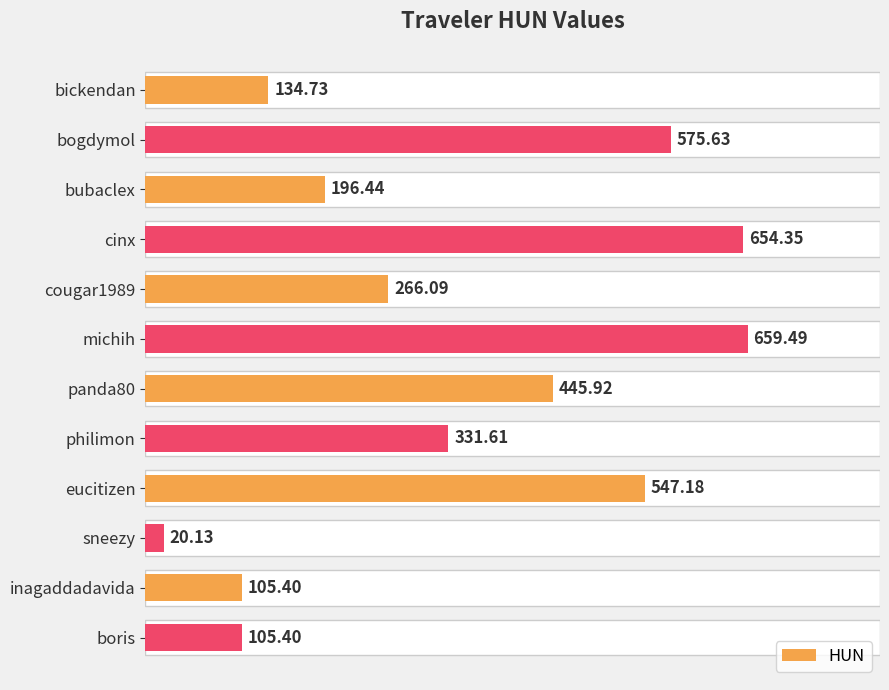

What is the difference between the maximum and minimum values?

639.4